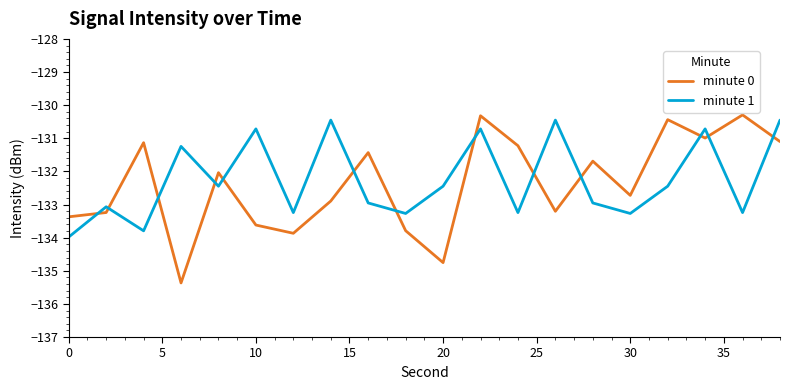

Which series has the widest spread of values?

minute 0